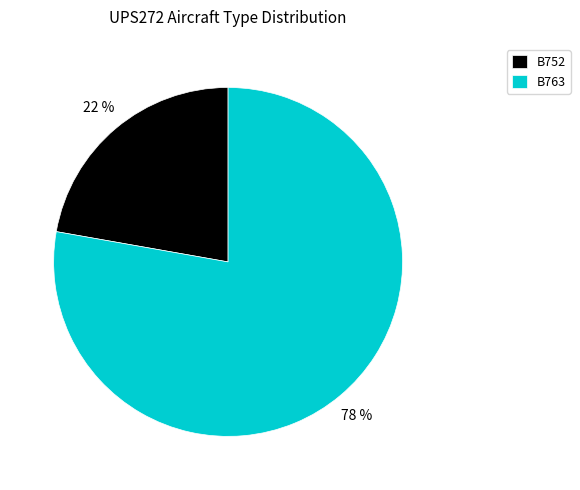

To the nearest percent, what portion does B763 represent?

78%